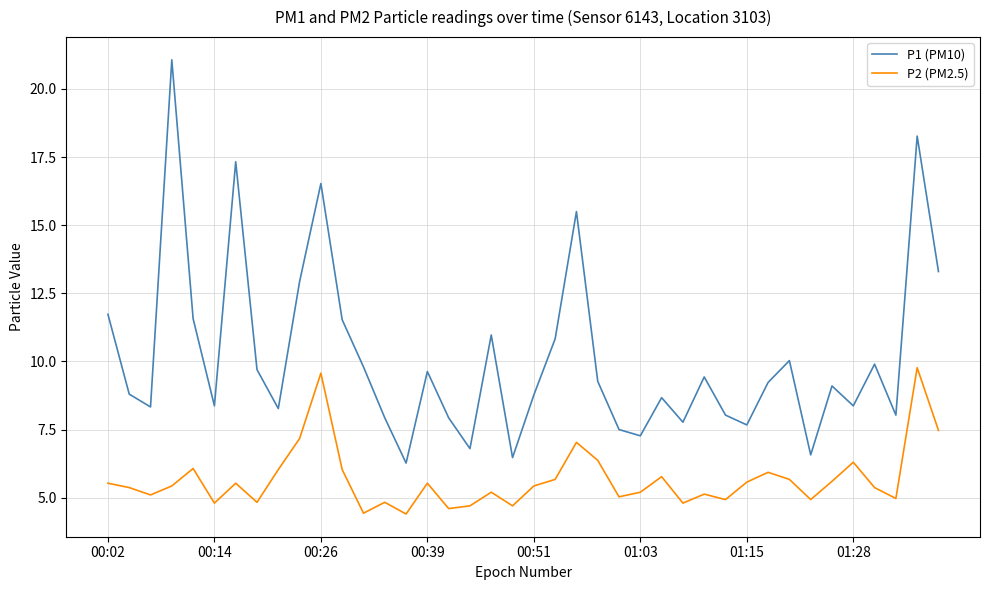

What is the difference between the maximum and minimum values in the P1 (PM10) series?

14.8